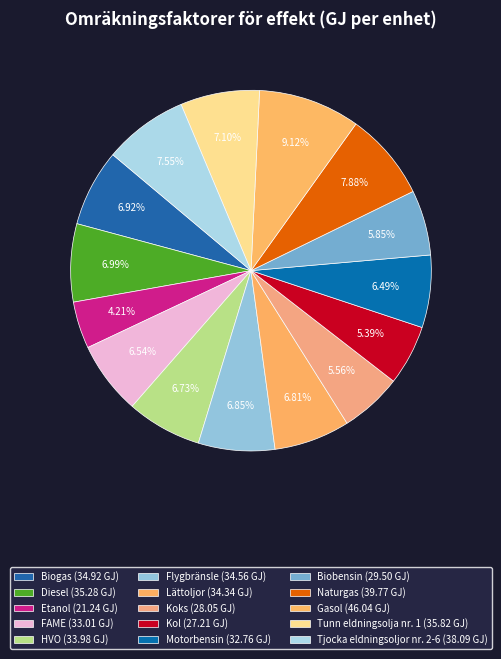

Count the number of slices in the pie.

15